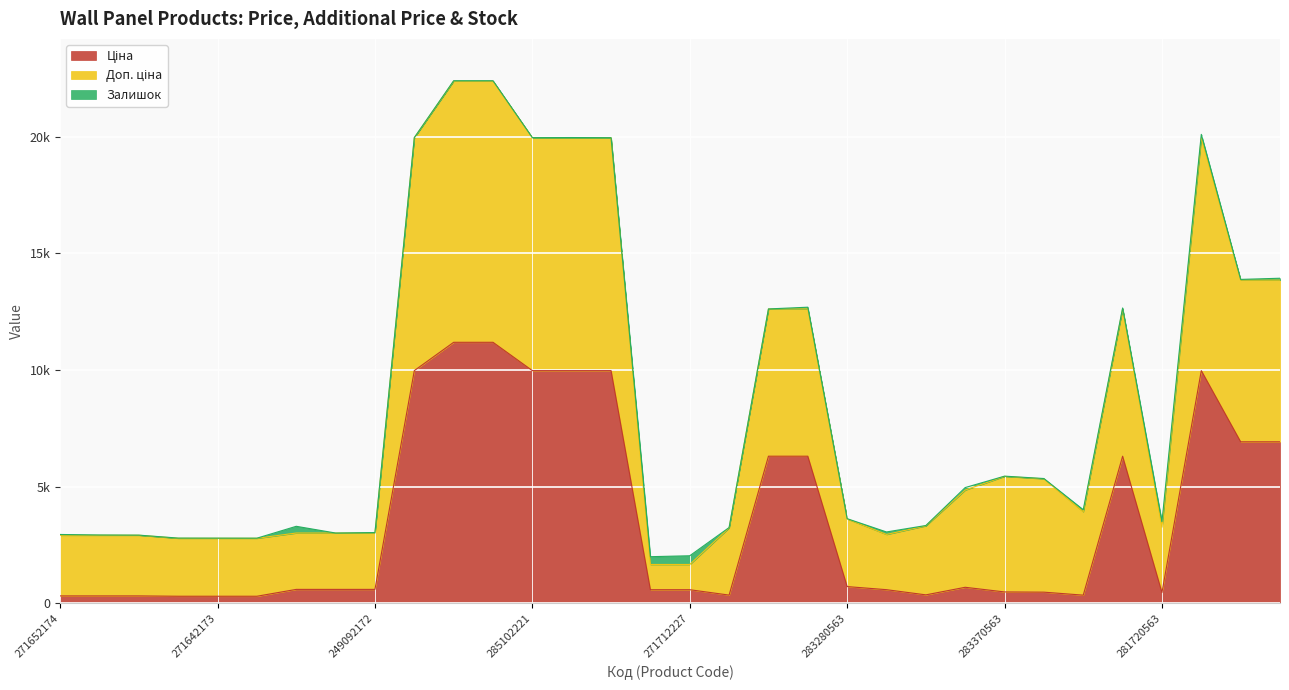

What is the minimum value shown in the chart?

310.3